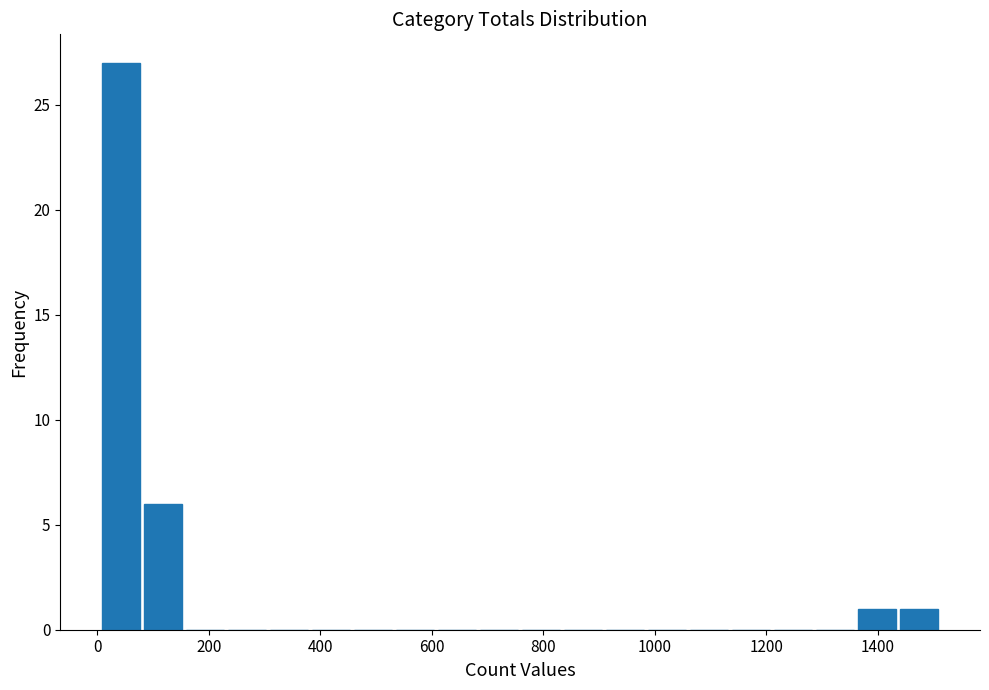

Around what value on the x-axis is the tallest bar? Give the approximate position of its centre, as read against the axis.

40